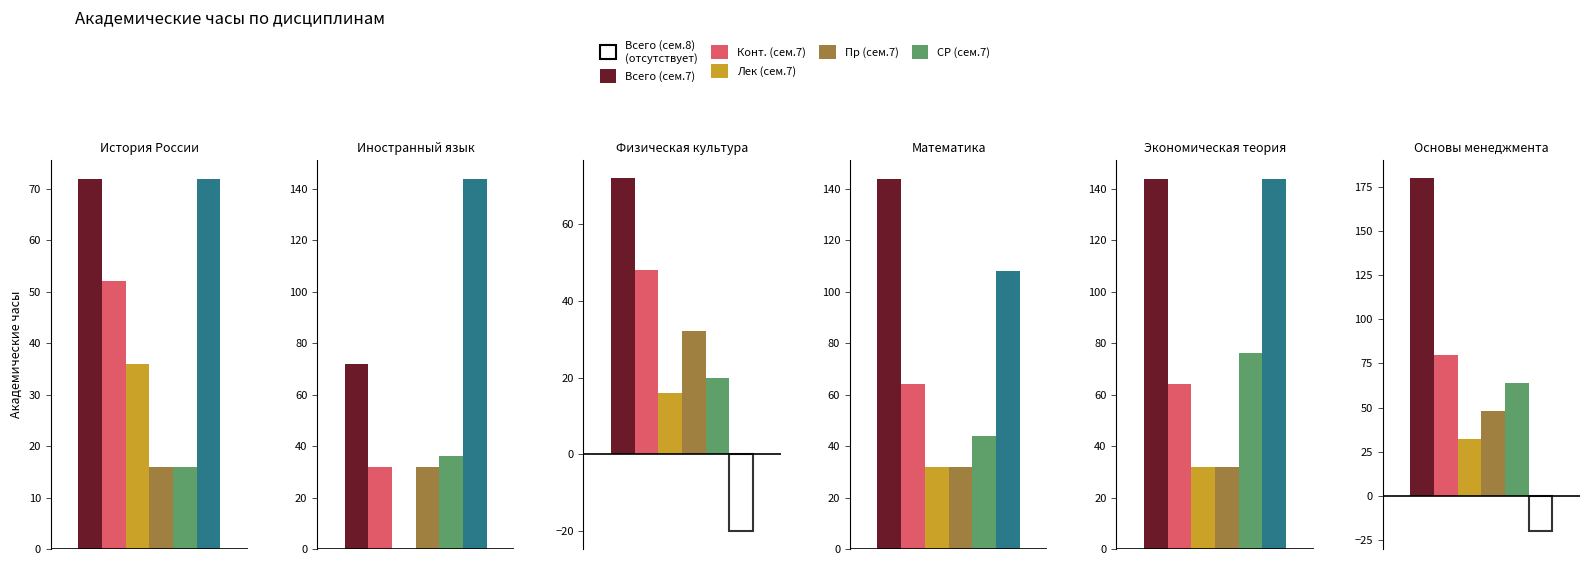

How many values in the СР (сем.7) series exceed 44?

2